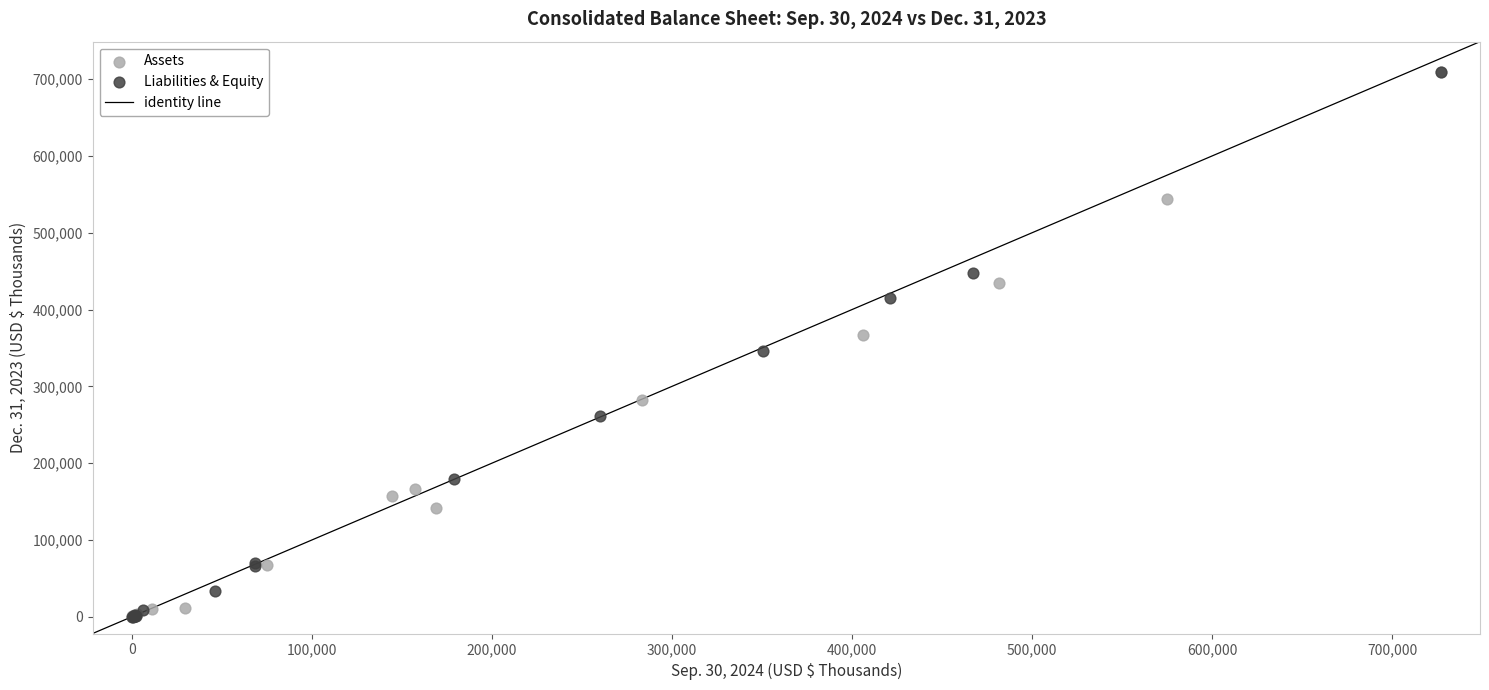

Which series has the largest Y range (max minus min)?

Liabilities & Equity